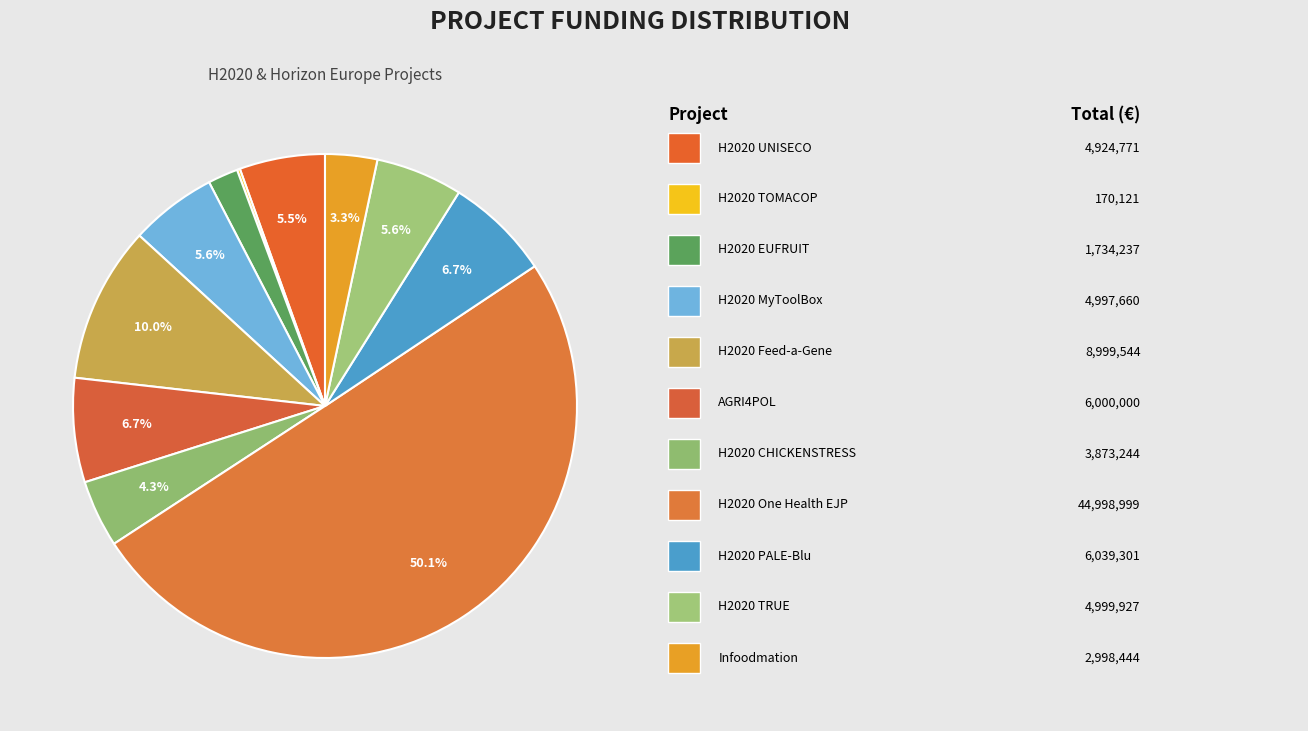

Rank the categories by value from lowest to highest.

H2020 TOMACOP, H2020 EUFRUIT, Horizon Europe Infoodmation, H2020 CHICKENSTRESS, H2020 UNISECO, H2020 MyToolBox, H2020 TRUE, HORIZON EUROPE AGRI4POL, H2020 PALE-Blu, H2020 Feed-a-Gene, H2020 One Health EJP